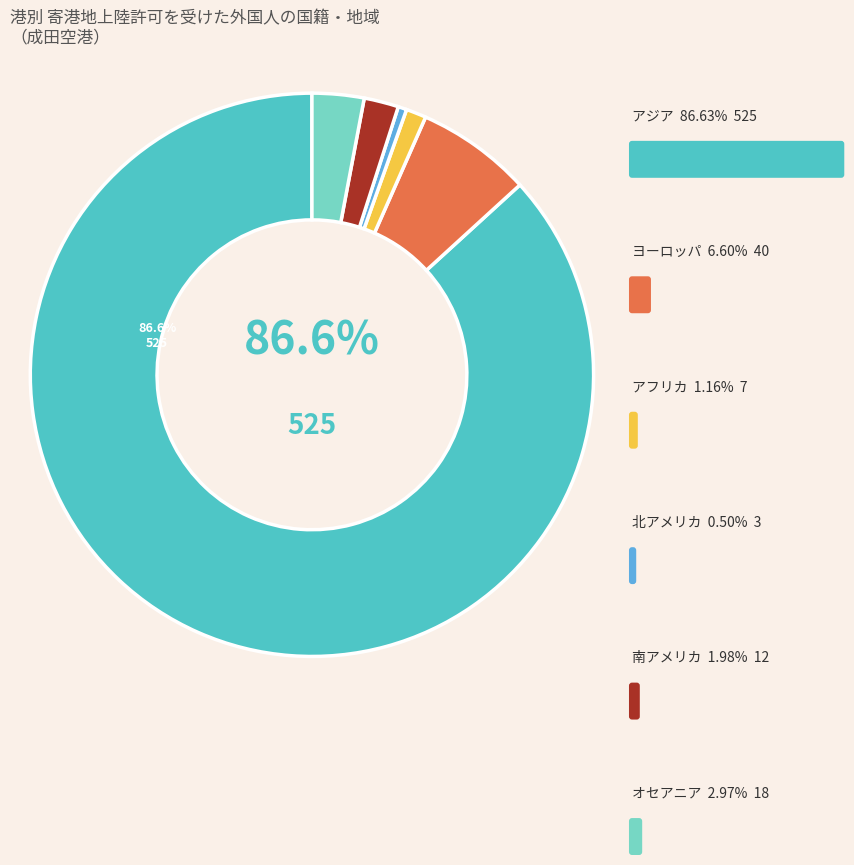

To the nearest percent, what is the combined percentage of アジア and オセアニア?

90%